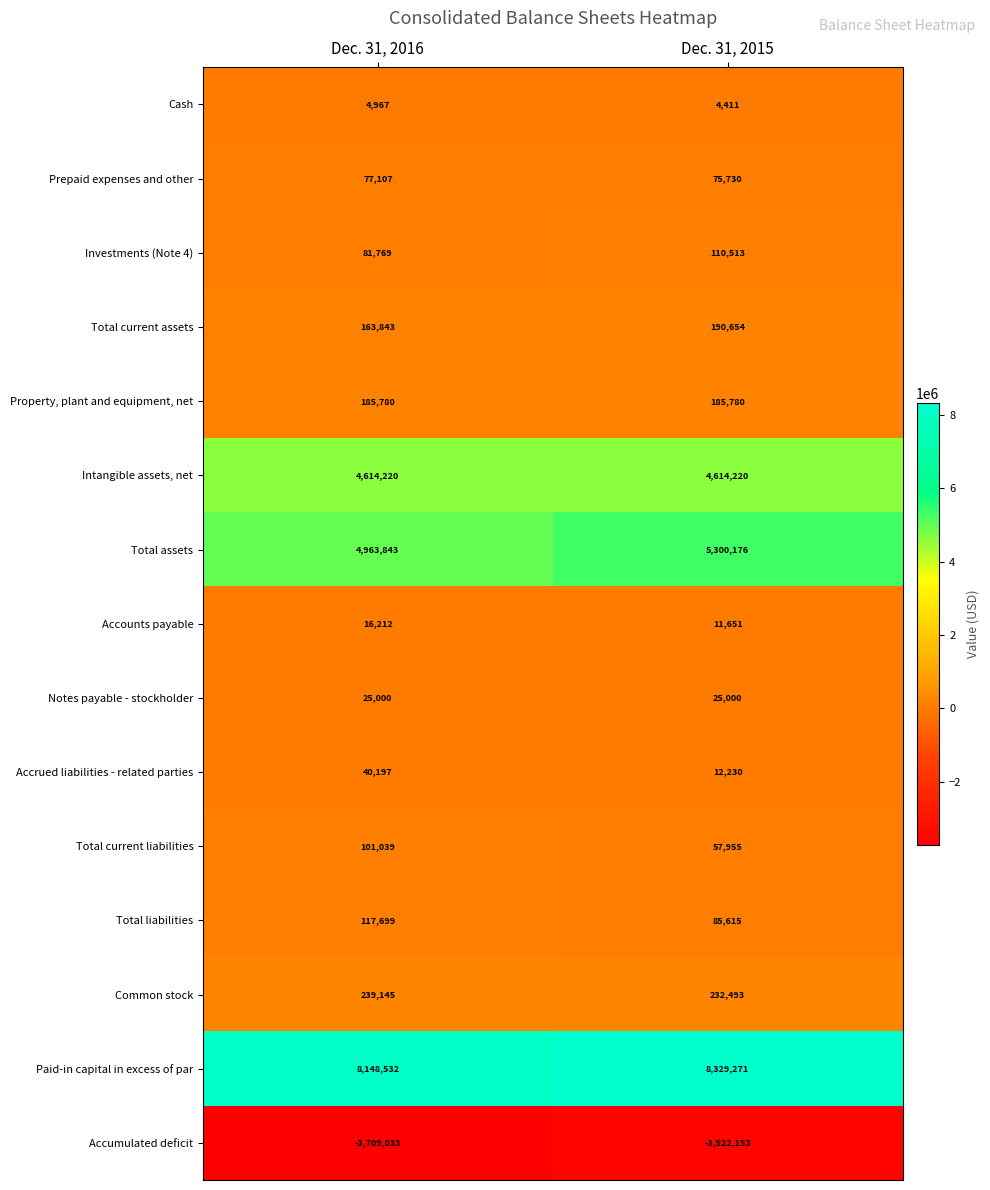

The Paid-in capital in excess of par series shows 8329271 at Dec. 31, 2015. True or false?

True